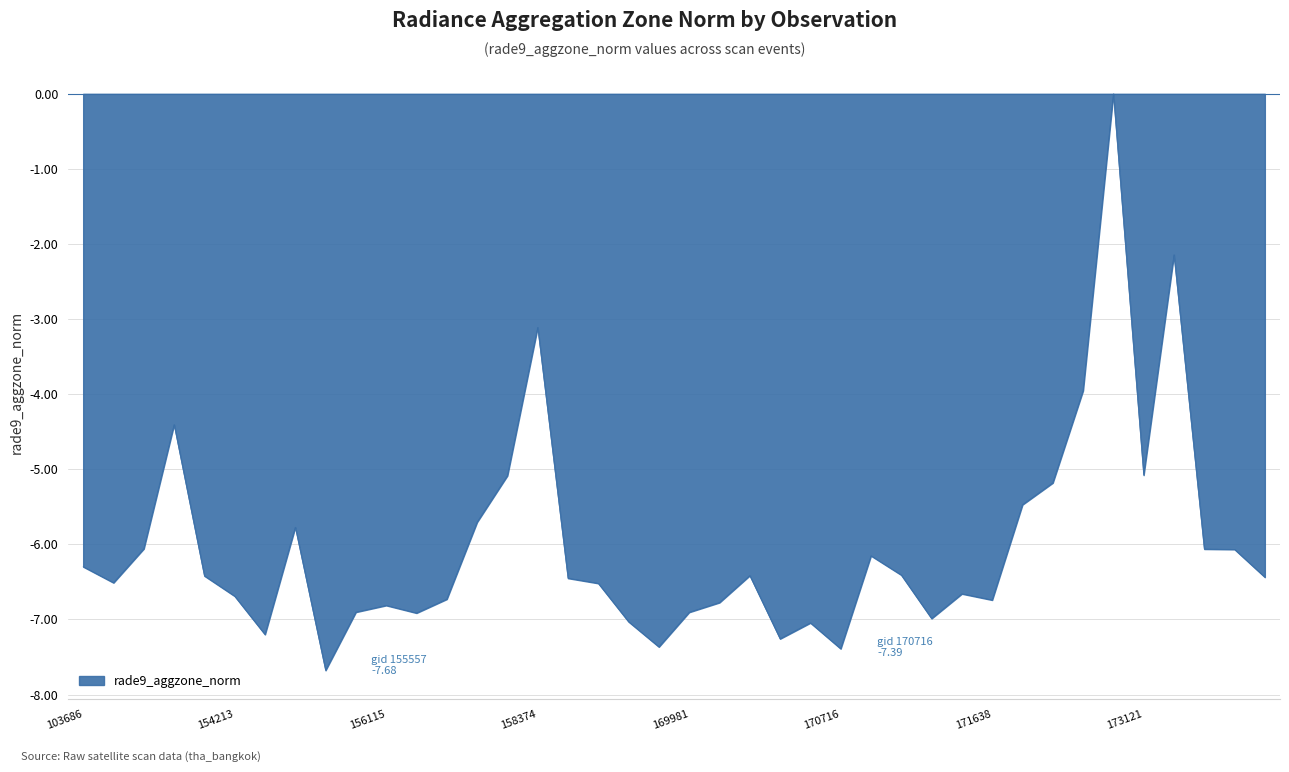

What is the smallest value displayed?

-7.7